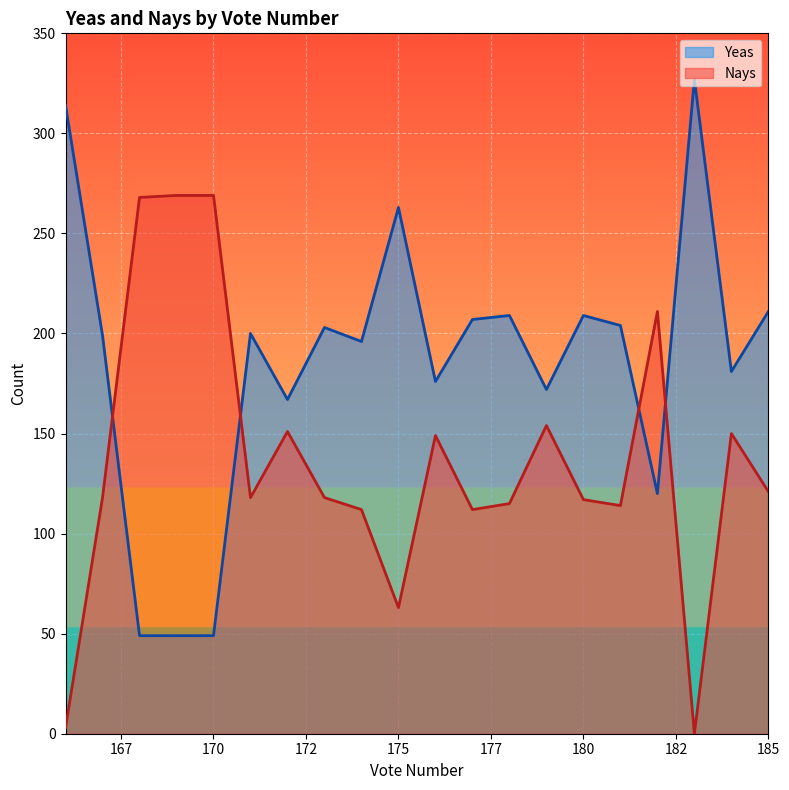

What is the sum of all Yeas values?

3705